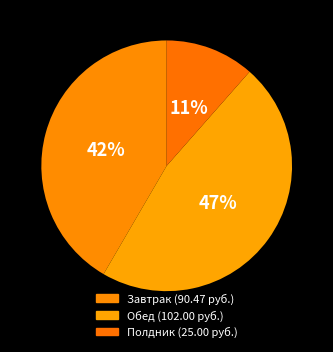

How many segments does this pie chart have?

3